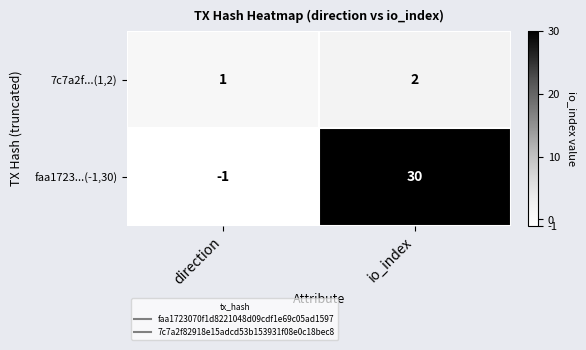

What is the total value across all series at io_index?

32